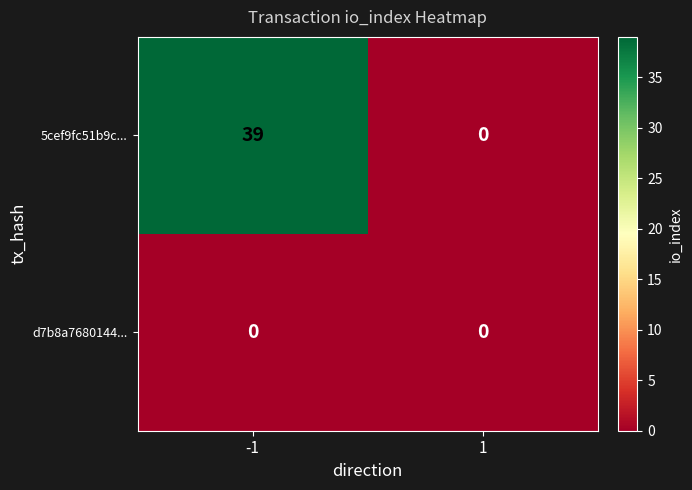

Rank the series at -1 from lowest to highest value.

d7b8a7680144..., 5cef9fc51b9c...